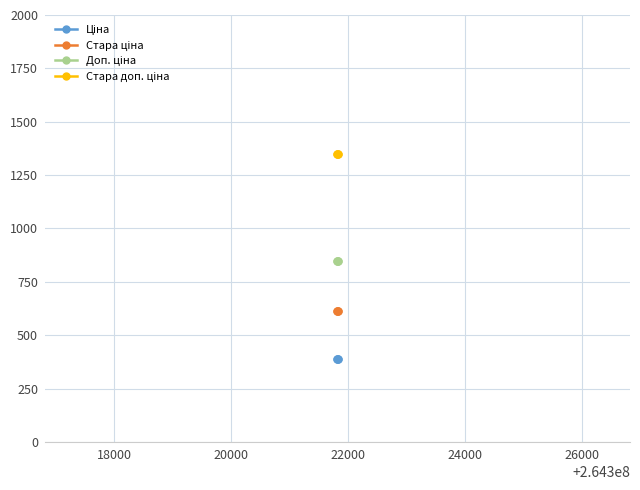

What is the value of the Доп. ціна point at the 4th from the left?

849.0